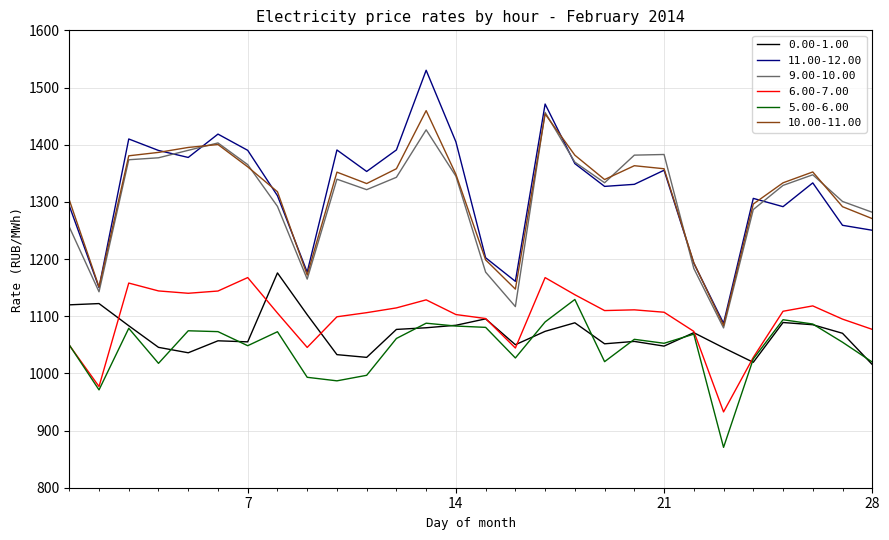

What is the difference between the maximum and minimum values in the 10.00-11.00 series?

375.7